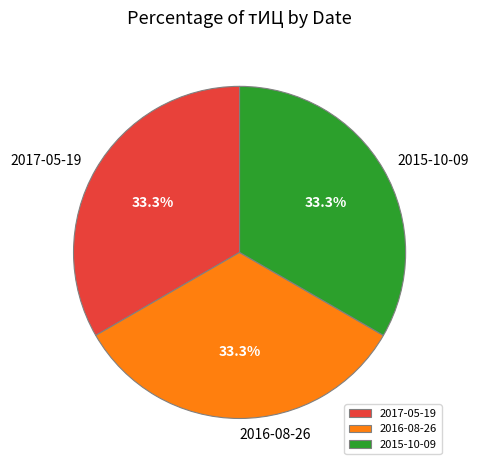

Is it true that 2015-10-09 is 39% of the pie?

False